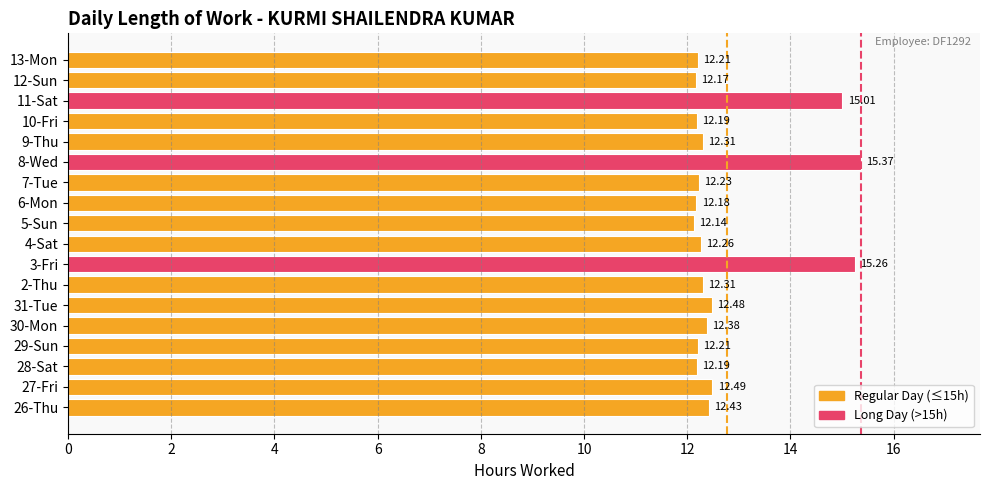

What is the difference between the maximum and second lowest values?

3.2